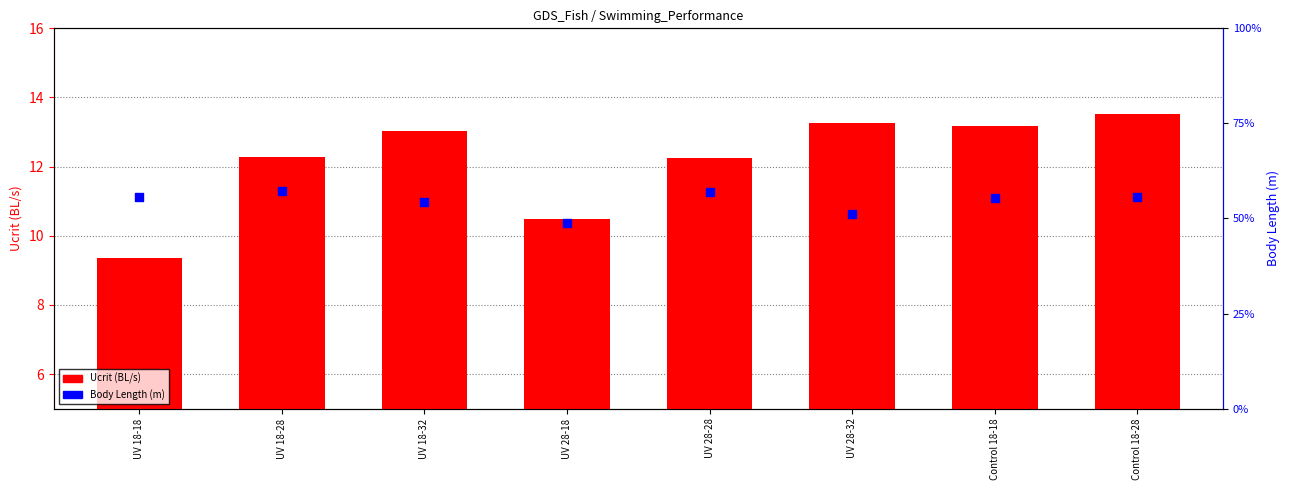

Which series reaches the maximum Y coordinate?

Ucrit(BLs-1)